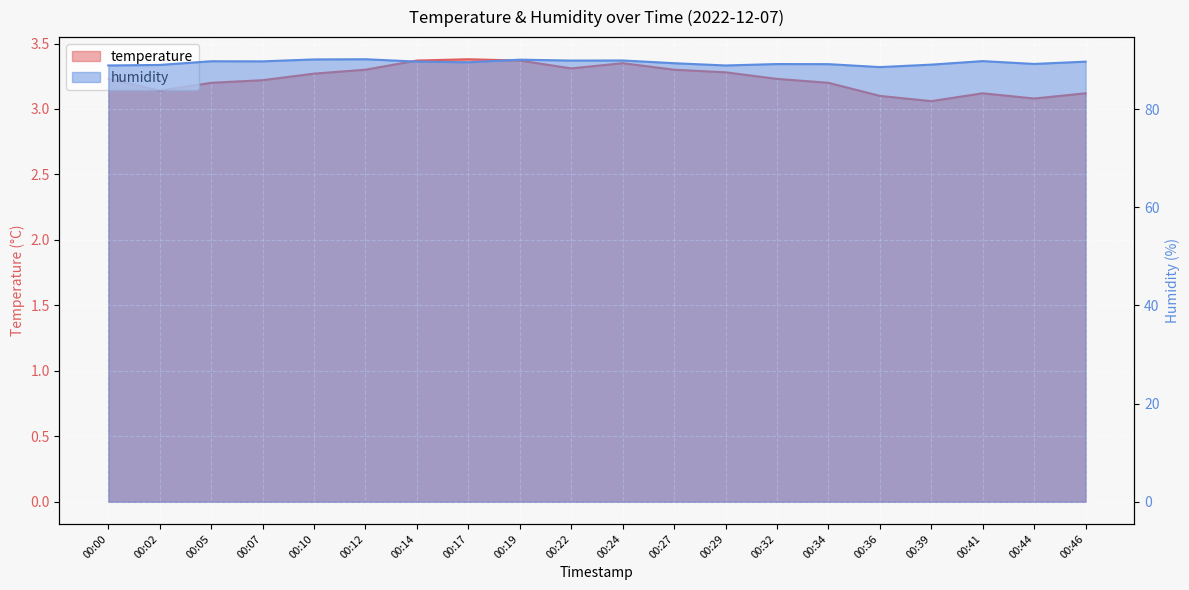

What is the maximum value shown in the chart?

90.2